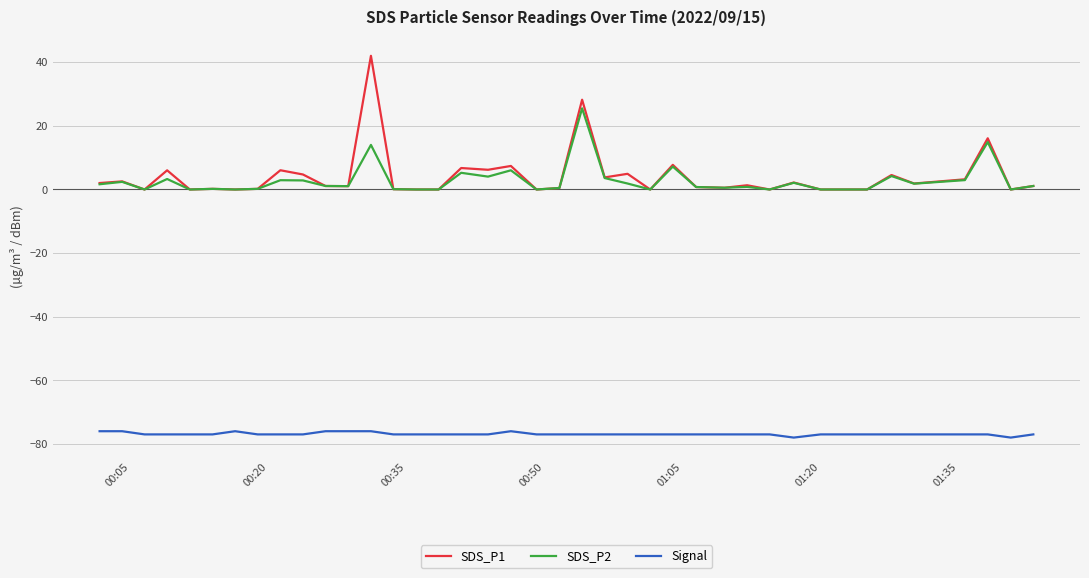

True or false: SDS_P2 and Signal intersect in this chart.

False